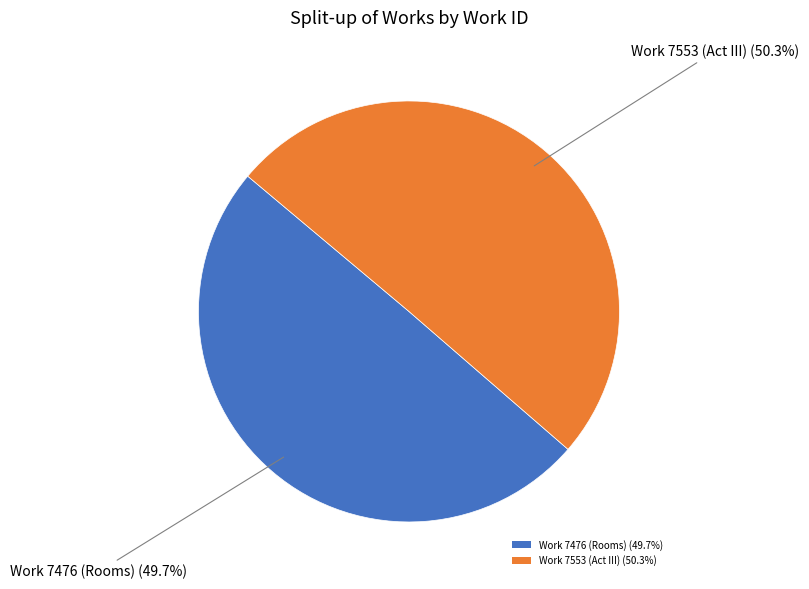

Which has a higher value, Work 7476 (Rooms) or Work 7553 (Act III)?

Work 7553 (Act III)